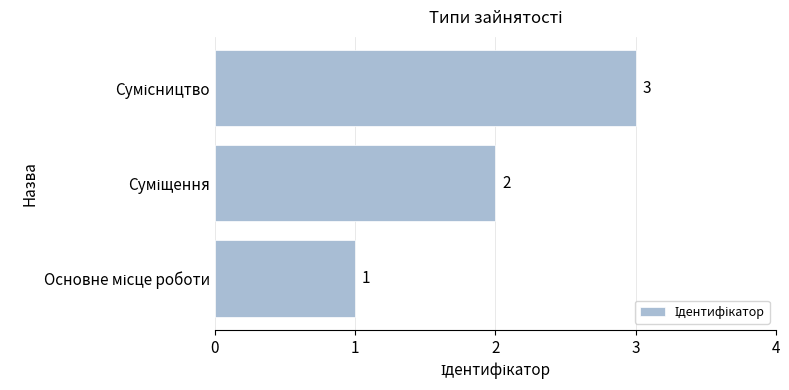

What is the maximum value shown in the chart?

3